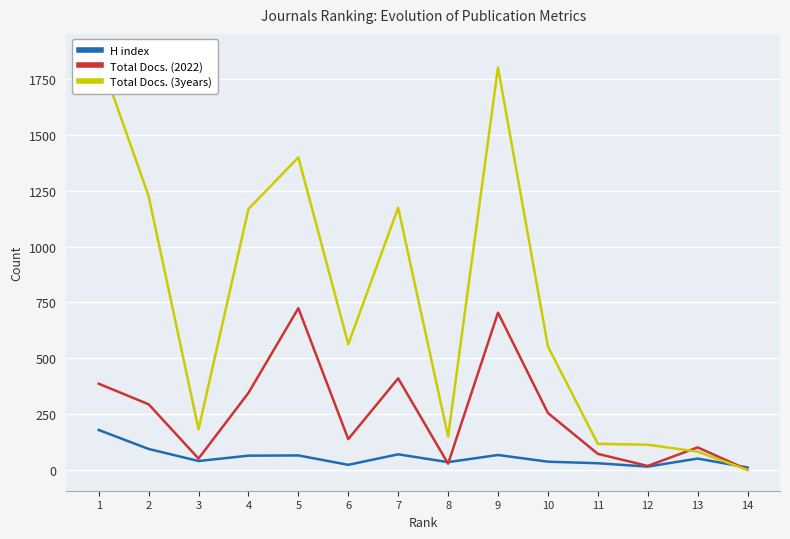

True or false: Total Docs. (2022) and H index cross at least once.

True